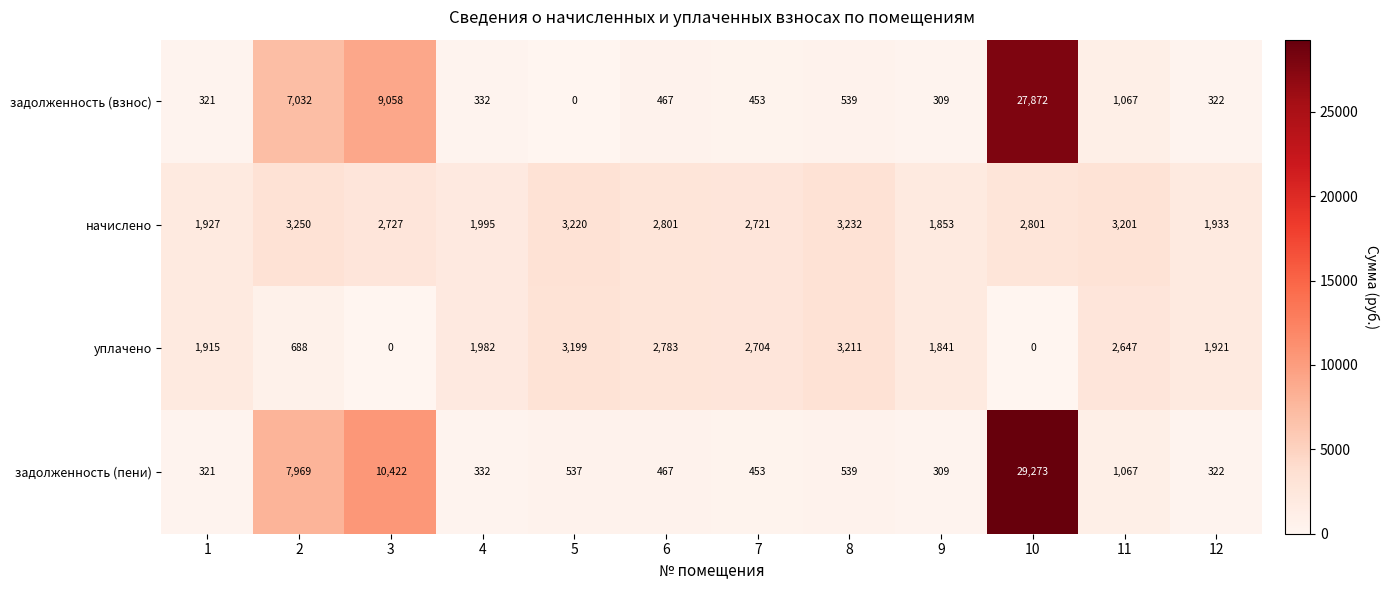

The задолженность (взнос) series shows 321 at 1. True or false?

True